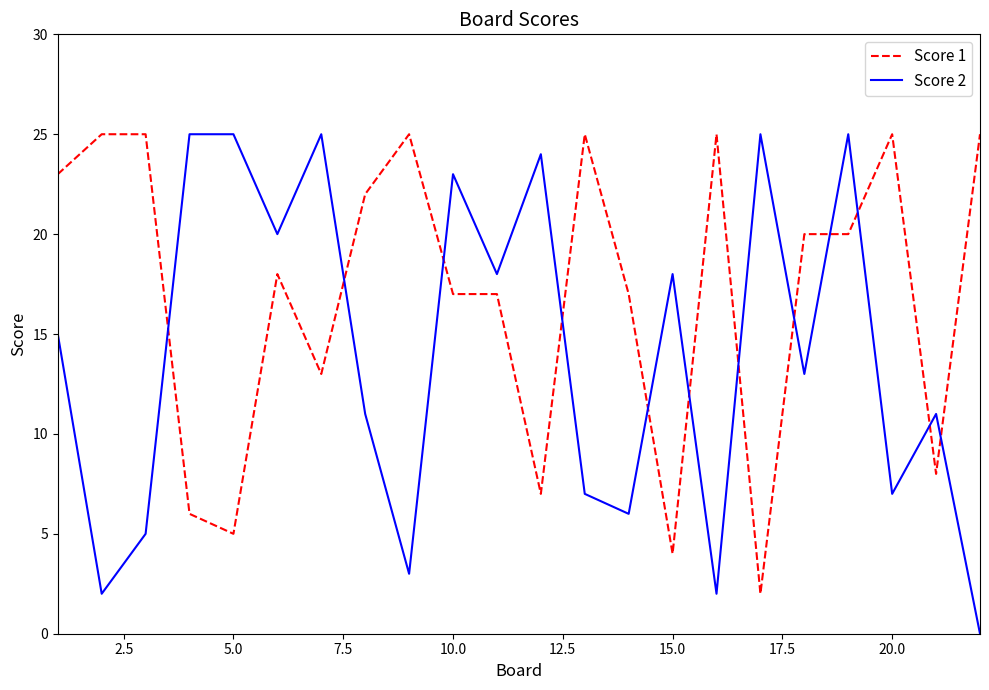

Which series ends up on top after the final intersection of Score 2 and Score 1?

Score 1